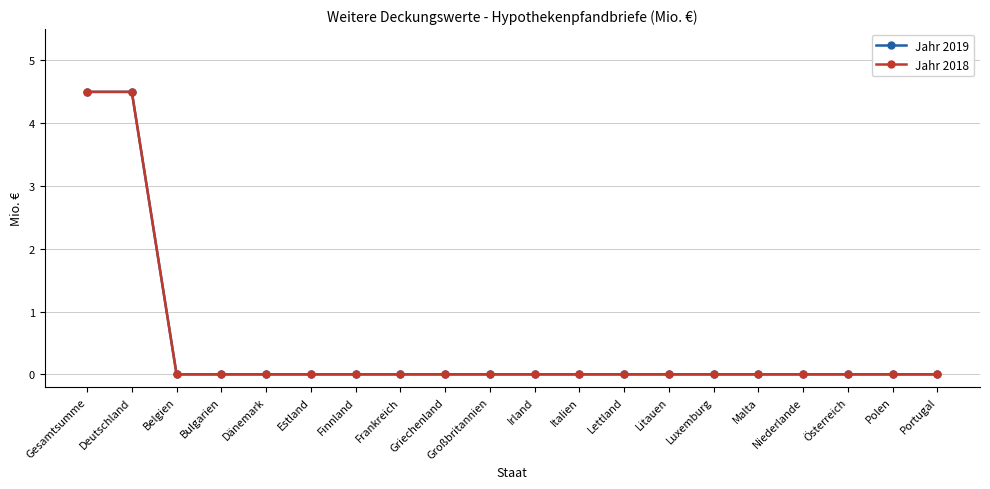

Is this an area chart (filled region under the line)?

No